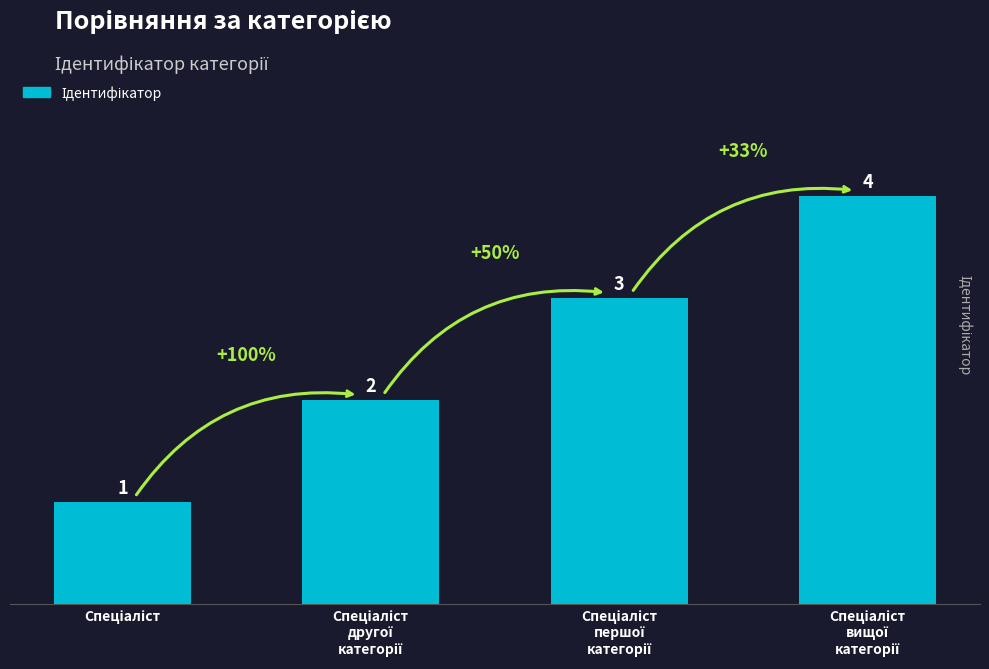

What is the sum of all values?

10